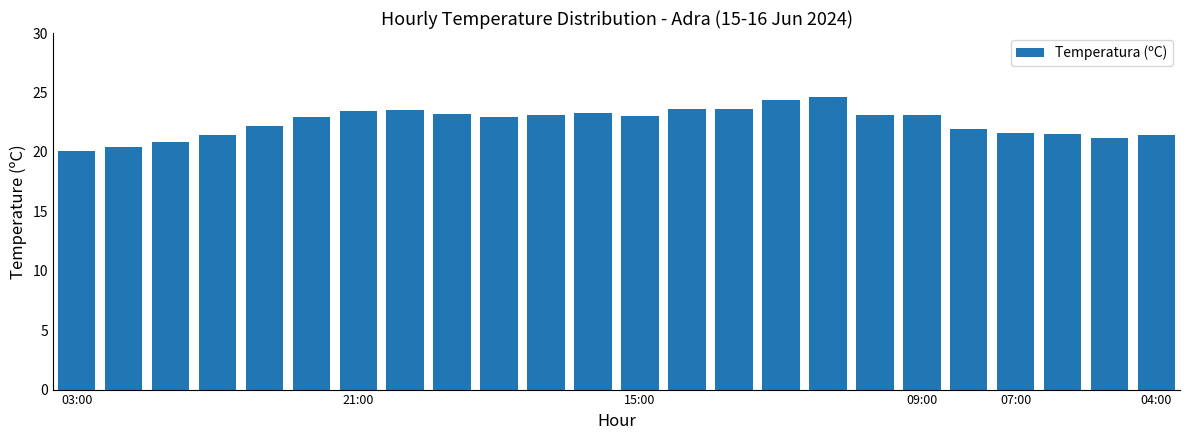

What is the minimum value shown in the chart?

20.1